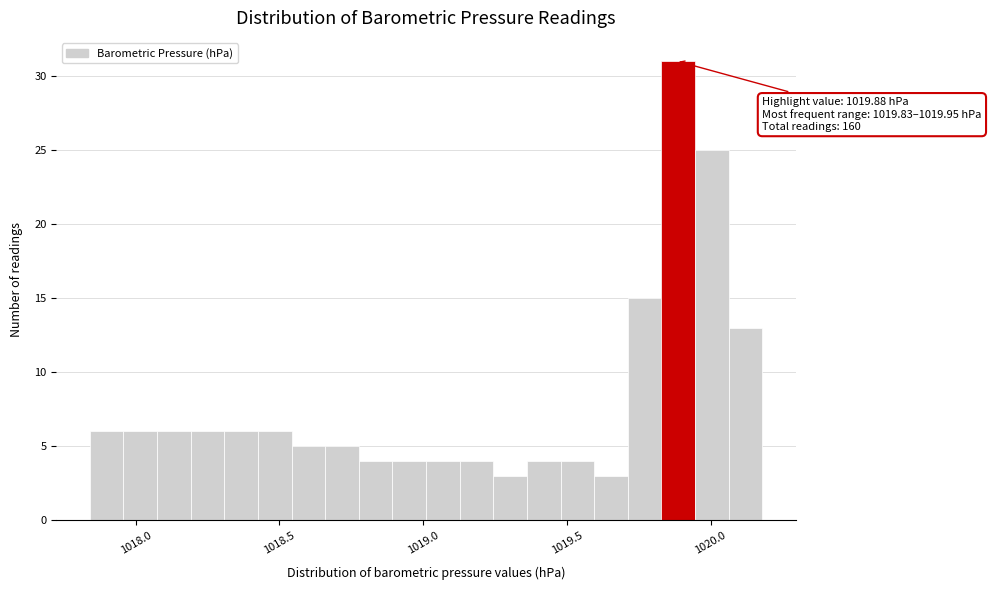

Read against the x-axis, roughly where is the centre of the tallest bar?

1019.90